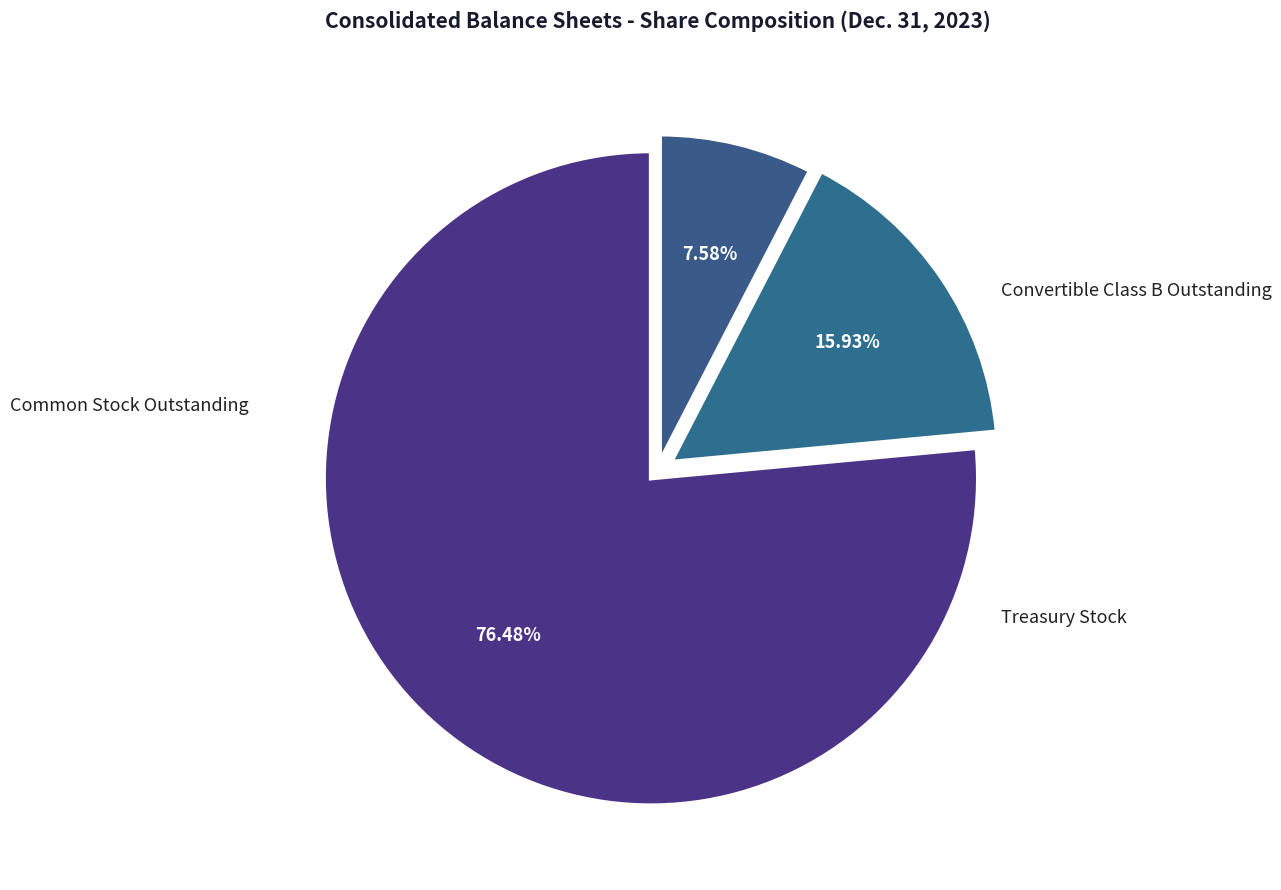

What is the largest slice in the pie chart?

Common Stock Outstanding